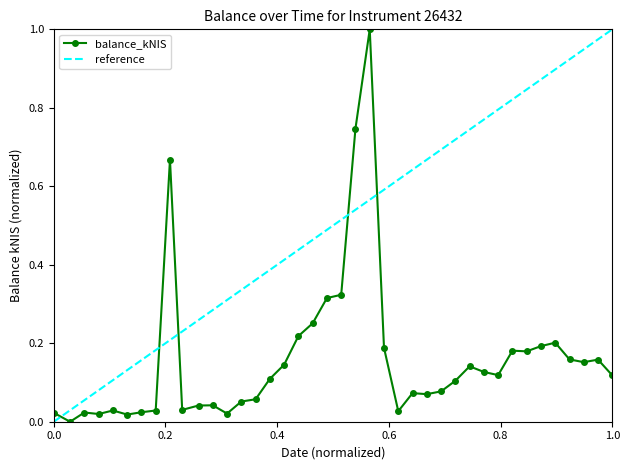

What is the sum of all values?

6.5